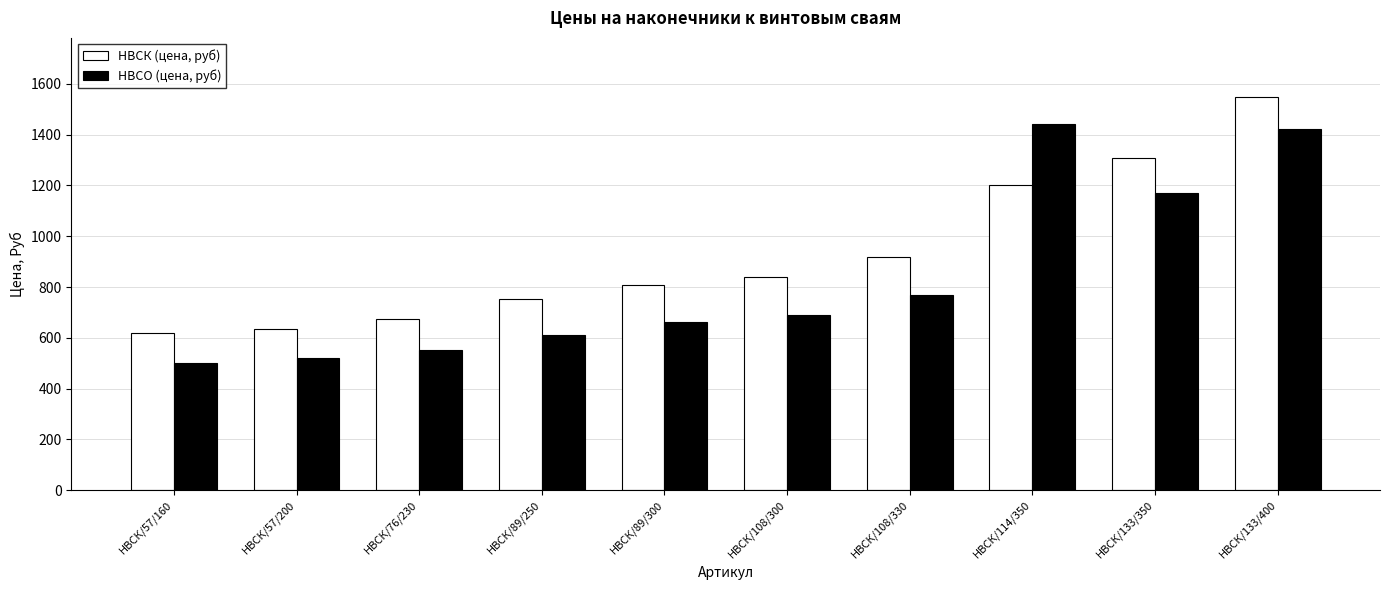

How many categories are shown in the chart?

10